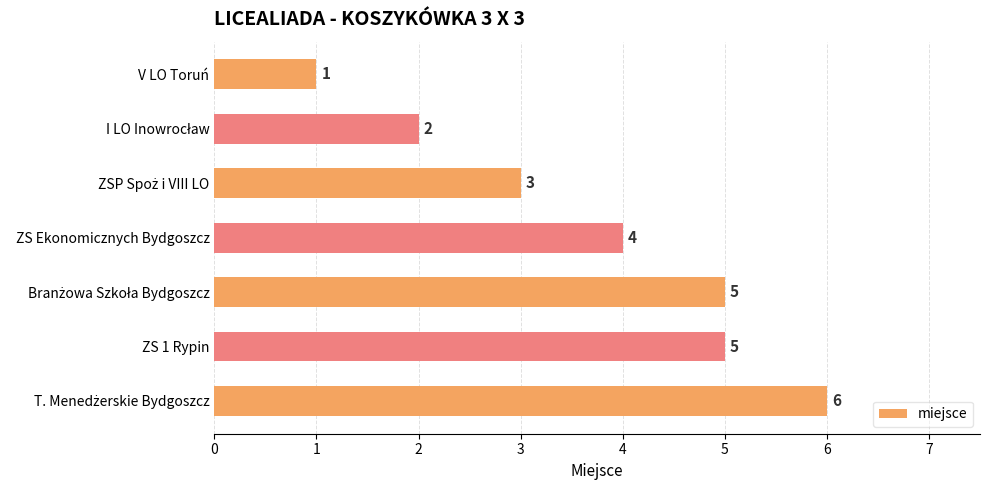

What is the value of the 5th bar from the top?

5